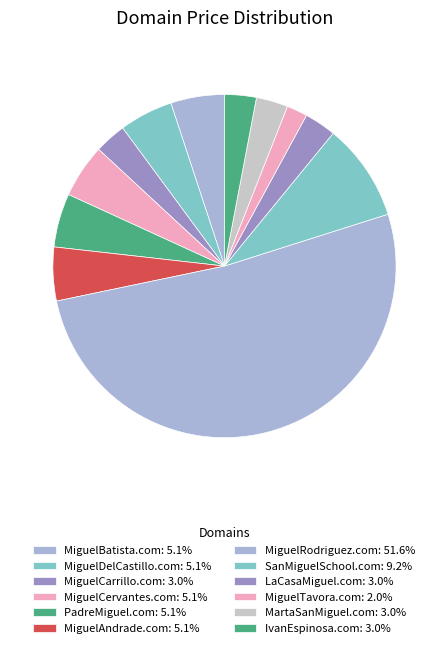

Approximately how many times larger is the value at MiguelDelCastillo.com compared to PadreMiguel.com?

1.0